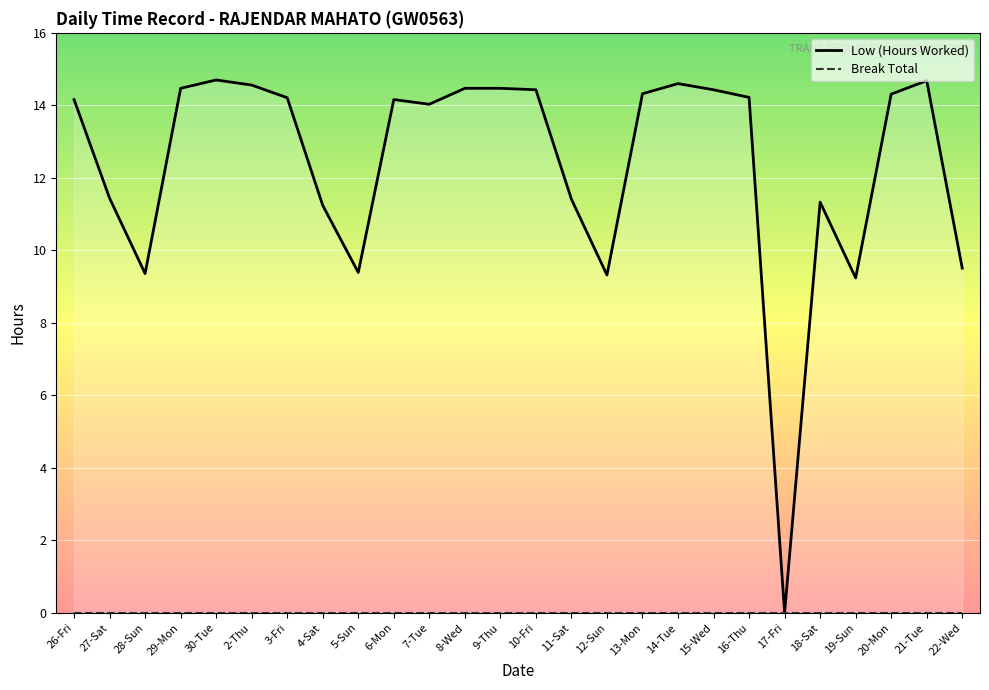

What value does the Low (Hours Worked) series have at 9-Thu?

14.5